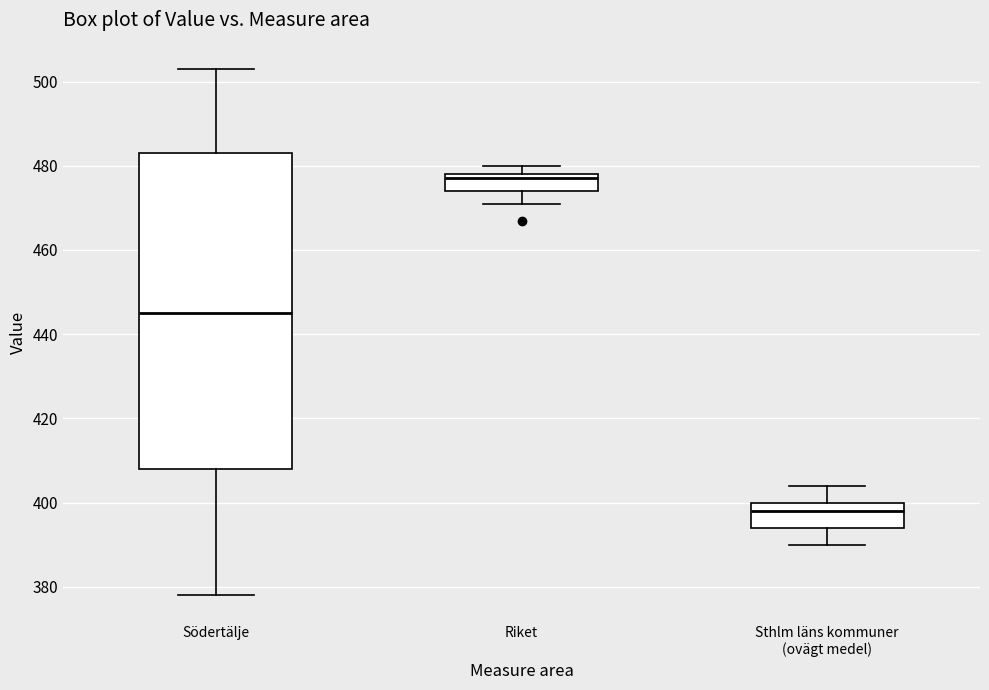

Reading left to right, read every box against the y-axis: the position of its median line, the range the box covers, and the ends of its whiskers. The values are not printed on the chart, so give them approximately, as read against the axis.

Södertälje: median 446, box 408 to 484, whiskers 378 to 504
Riket: median 478 (just below the box's upper edge), box 474 to 478, whiskers 472 to 480
Sthlm läns kommuner (ovägt medel): median 398, box 394 to 400, whiskers 390 to 404